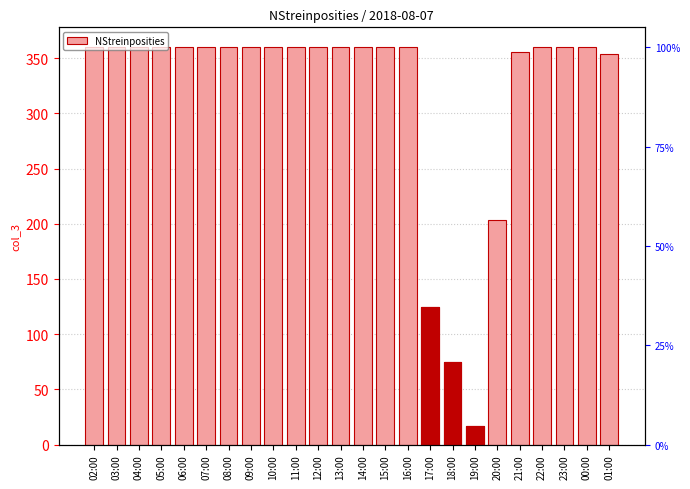

Reading right to left, list all the values displayed in this chart.

01:00=354	00:00=360	23:00=360	22:00=360	21:00=356	20:00=203	19:00=17	18:00=75	17:00=125	16:00=360	15:00=360	14:00=360	13:00=360	12:00=360	11:00=360	10:00=360	09:00=360	08:00=360	07:00=360	06:00=360	05:00=360	04:00=360	03:00=360	02:00=360